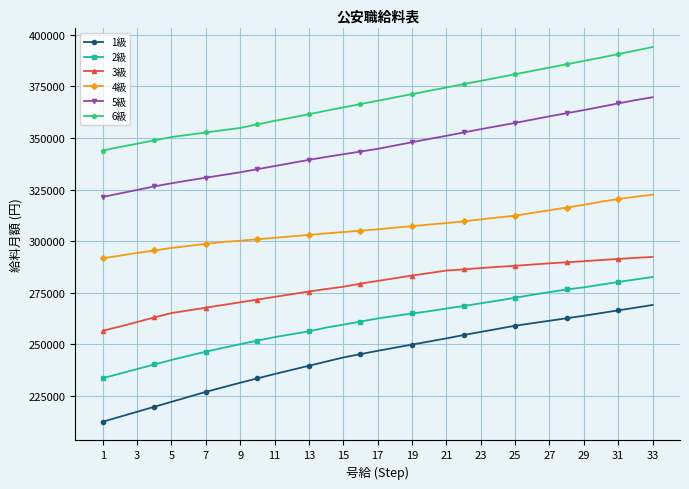

How many values in the 4級 series are below 305760?

16